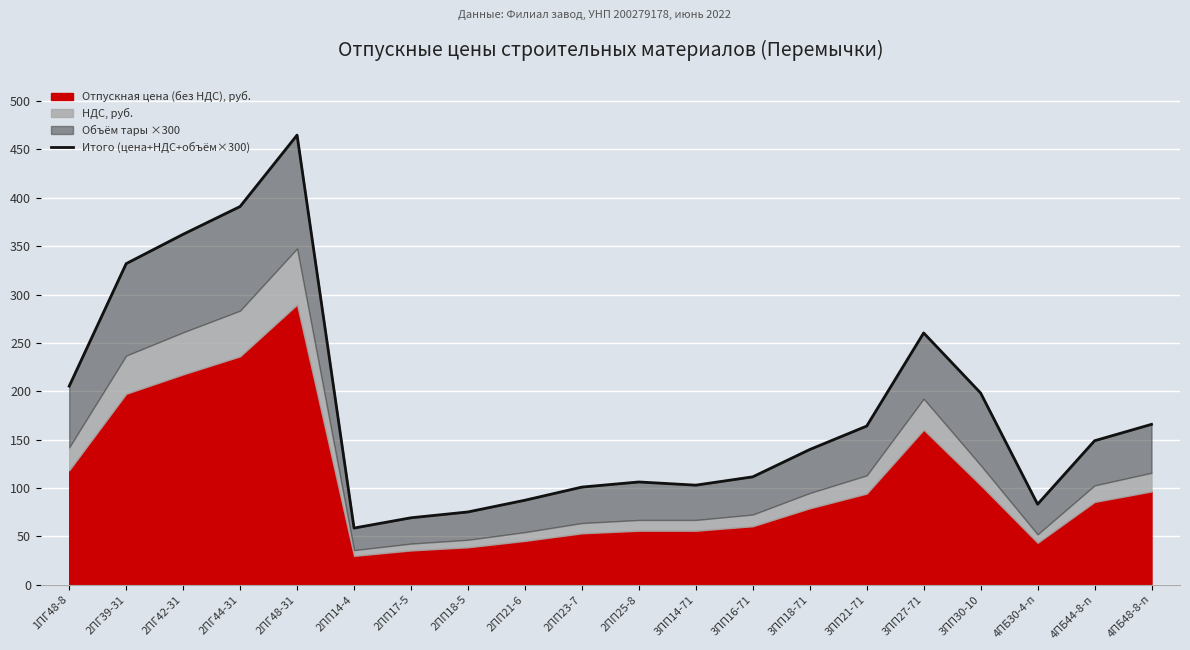

What is the sum of the values at 2ПП21-6 and 2ПП14-4?

145.7